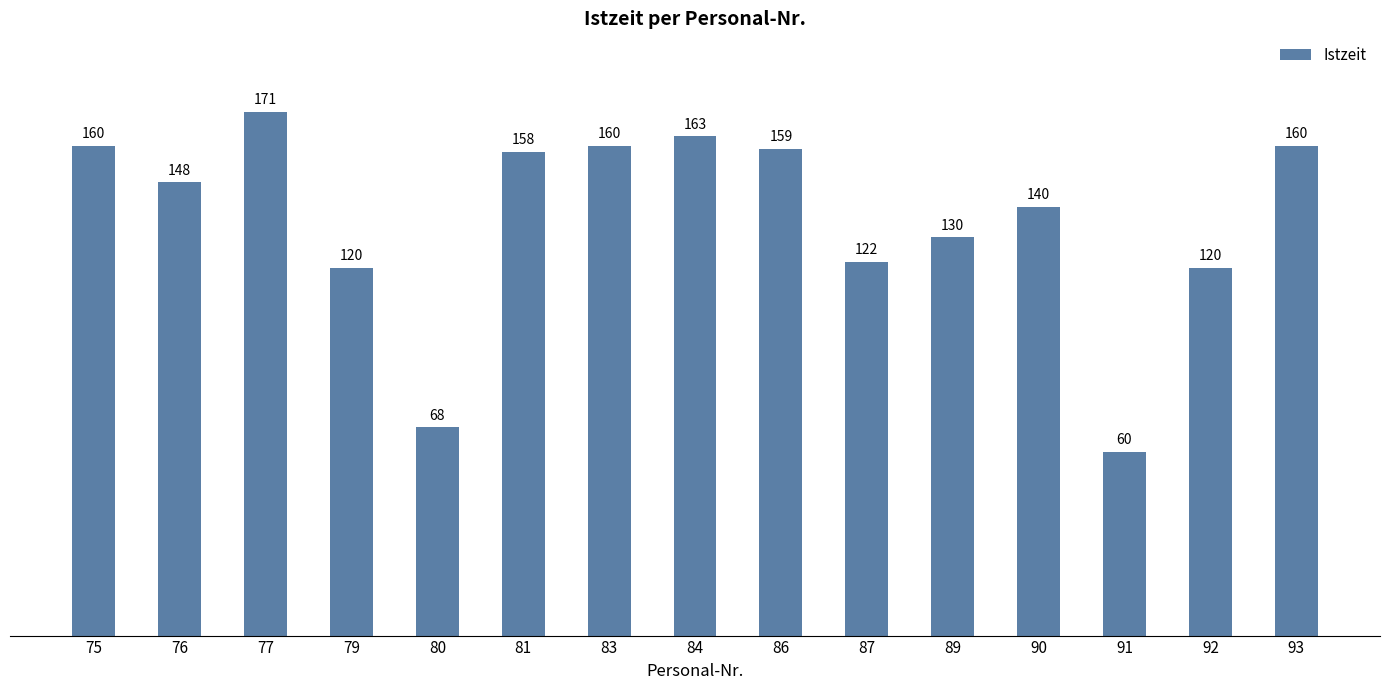

How many series are shown in this chart?

1